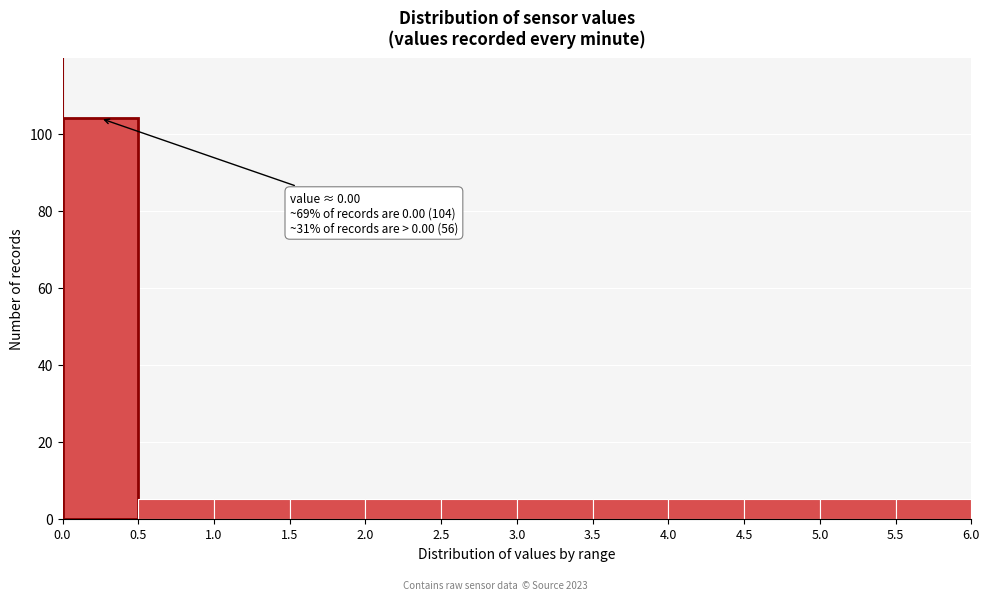

Over which range of the x-axis is the bar tallest?

0.0 to 0.5